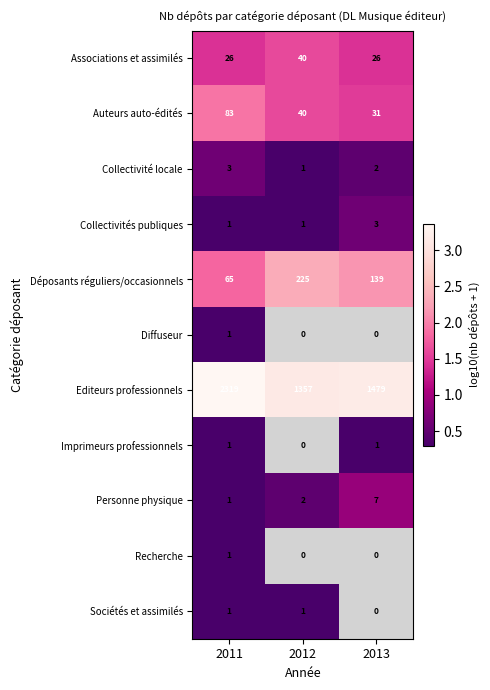

What is the difference between the highest and lowest values at 2013?

2.9